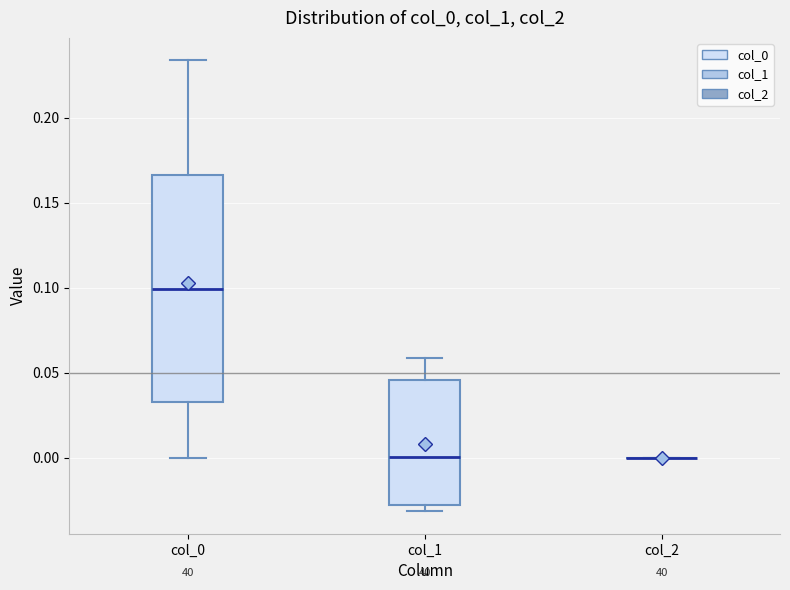

Comparing the boxes themselves (not the whiskers), which one is the tallest?

col_0